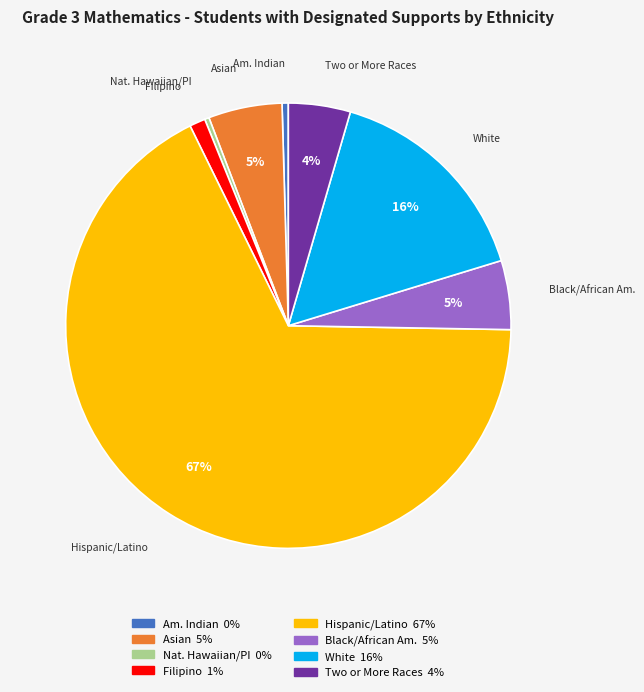

To the nearest percent, what is the average slice percentage?

12%